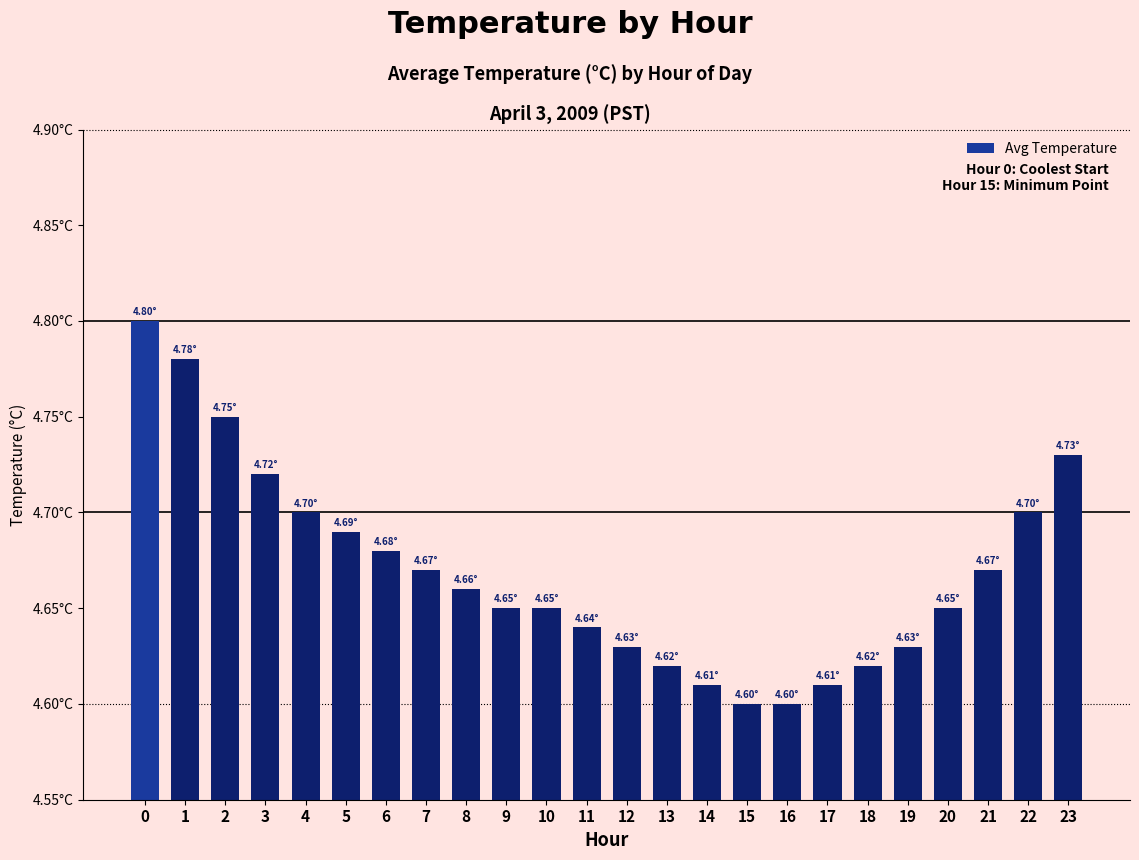

Approximately how many times larger is the value at 4 compared to 18?

1.0